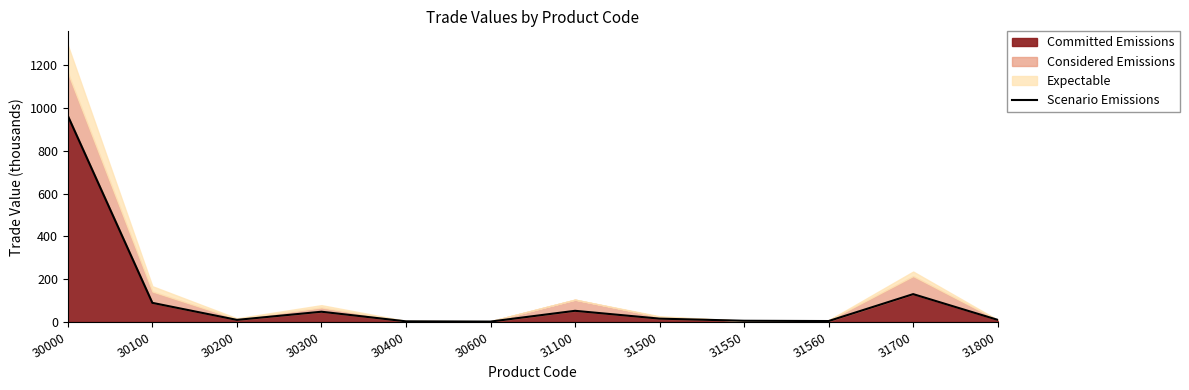

Which category has the lowest value across all series?

30600